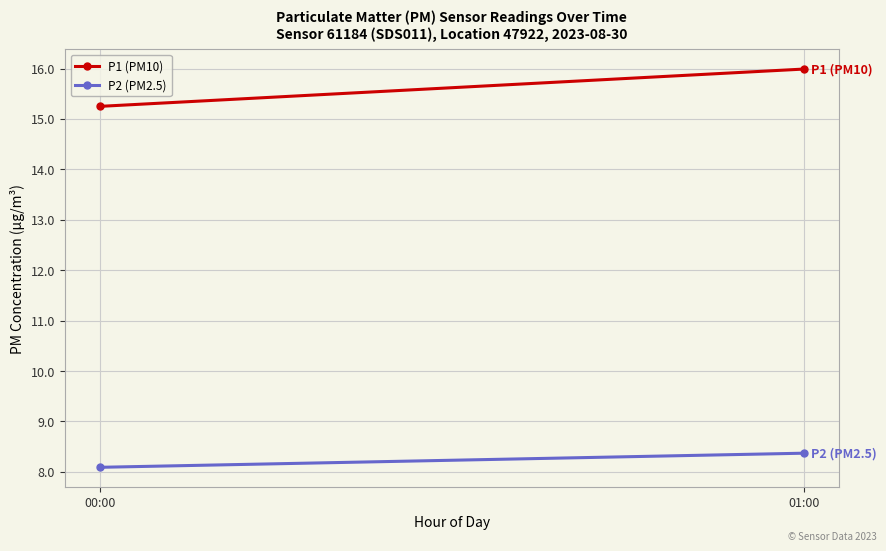

What is the label of the 2nd point from the left?

01:00